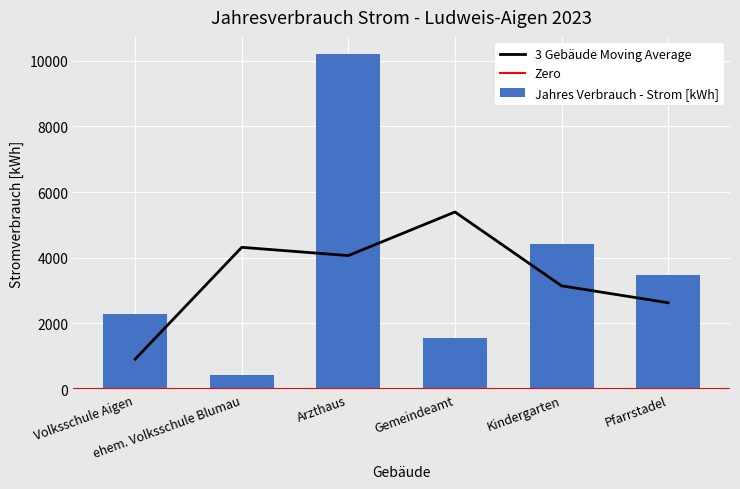

What is the greatest value displayed?

10216